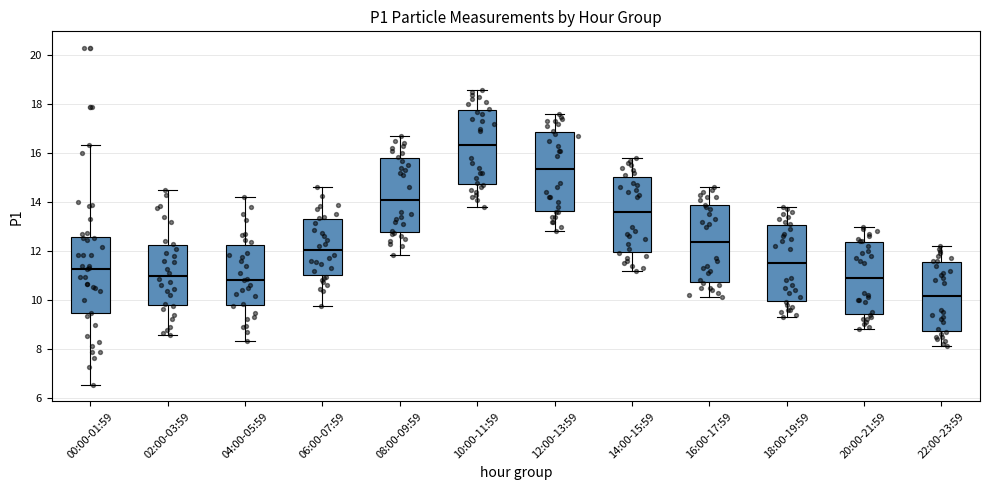

Where does the lower whisker of the box for 04:00-05:59 end on the y-axis? The values are not printed on the chart, so give them approximately, as read against the axis.

8.4